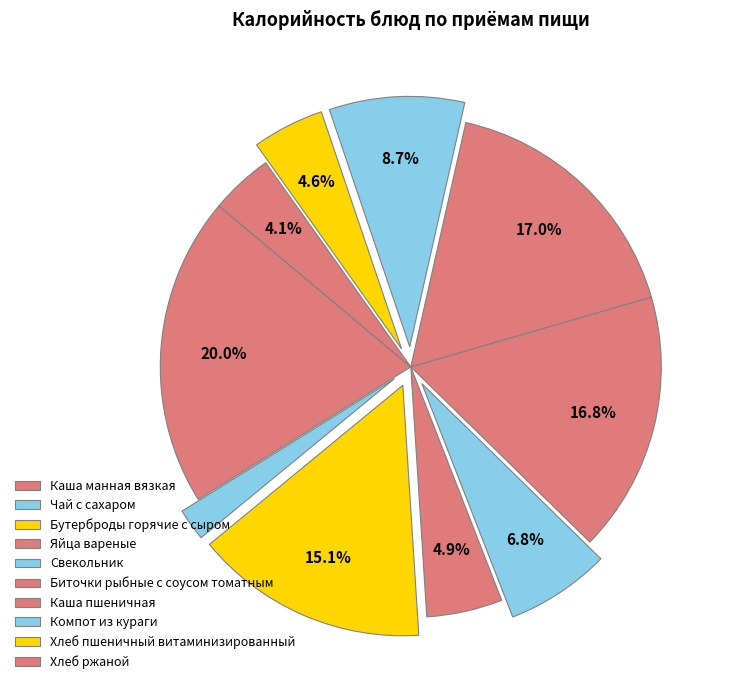

What is the total percentage of Чай с сахаром and Биточки рыбные с соусом томатным?

18.9%